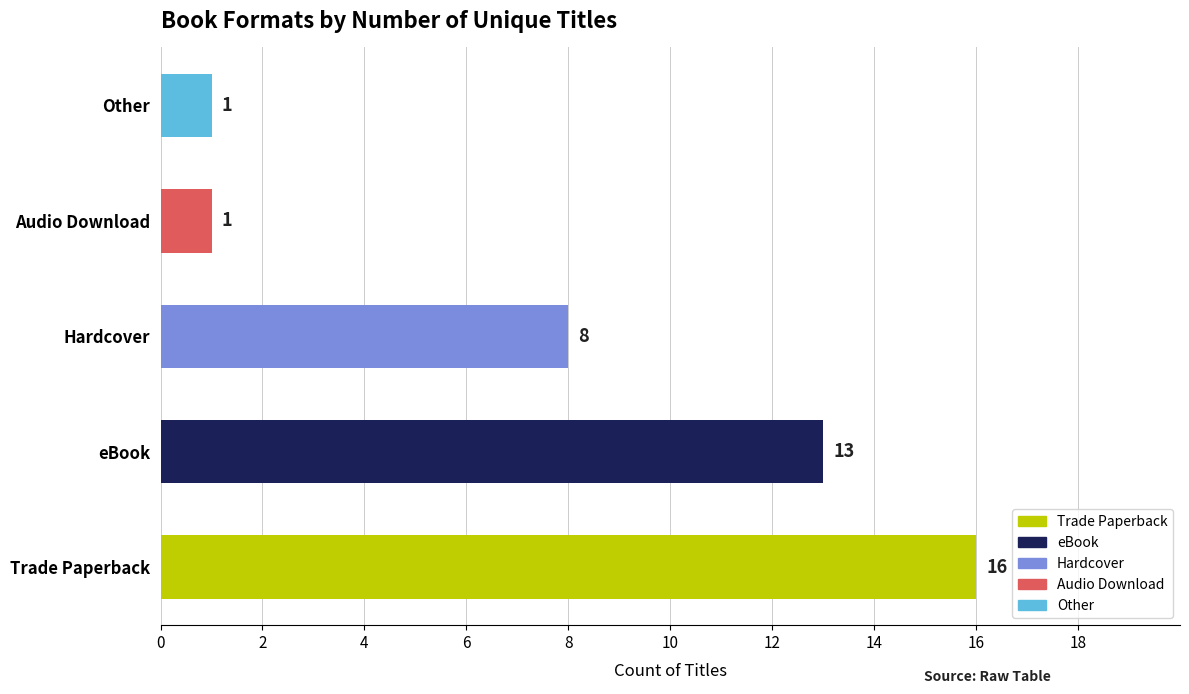

What is the smallest value displayed?

1